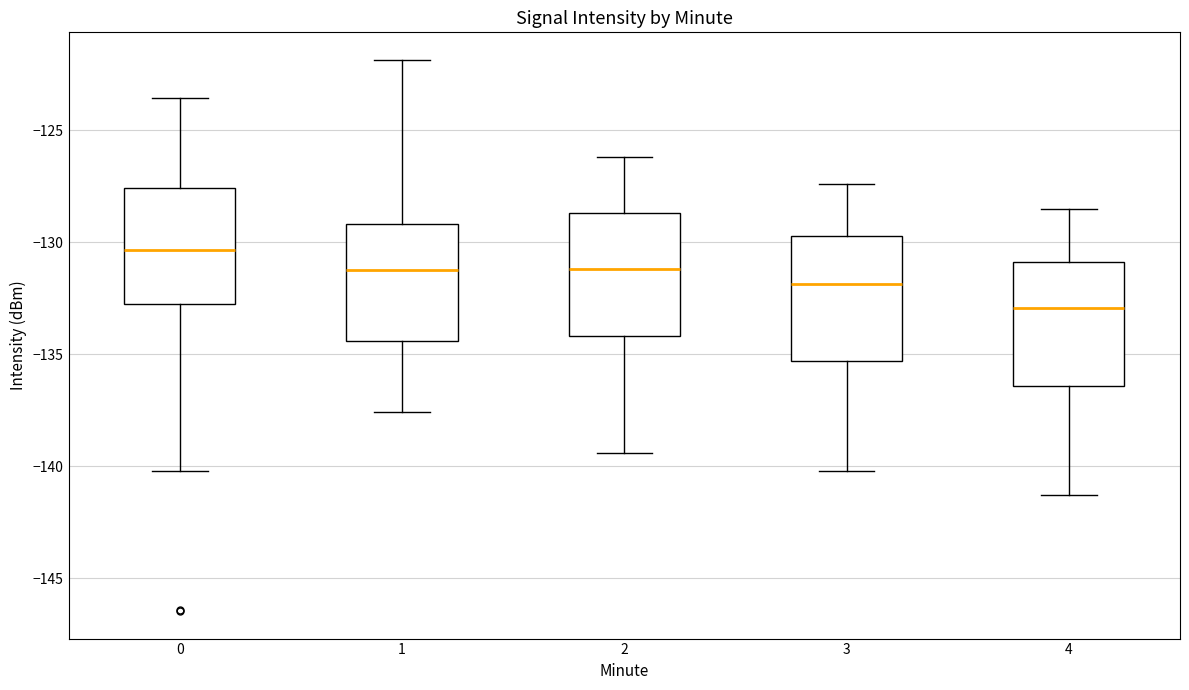

Reading left to right, transcribe this box plot: for each box, give where its median line is, the range the box spans, and where its two whiskers end, as read against the y-axis. The values are not printed on the chart, so give them approximately, as read against the axis.

0: median -130.5, box -133.0 to -127.5, whiskers -140.0 to -123.5
1: median -131.0, box -134.5 to -129.0, whiskers -137.5 to -122.0
2: median -131.0, box -134.0 to -128.5, whiskers -139.5 to -126.0
3: median -132.0, box -135.5 to -129.5, whiskers -140.0 to -127.5
4: median -133.0, box -136.5 to -131.0, whiskers -141.5 to -128.5